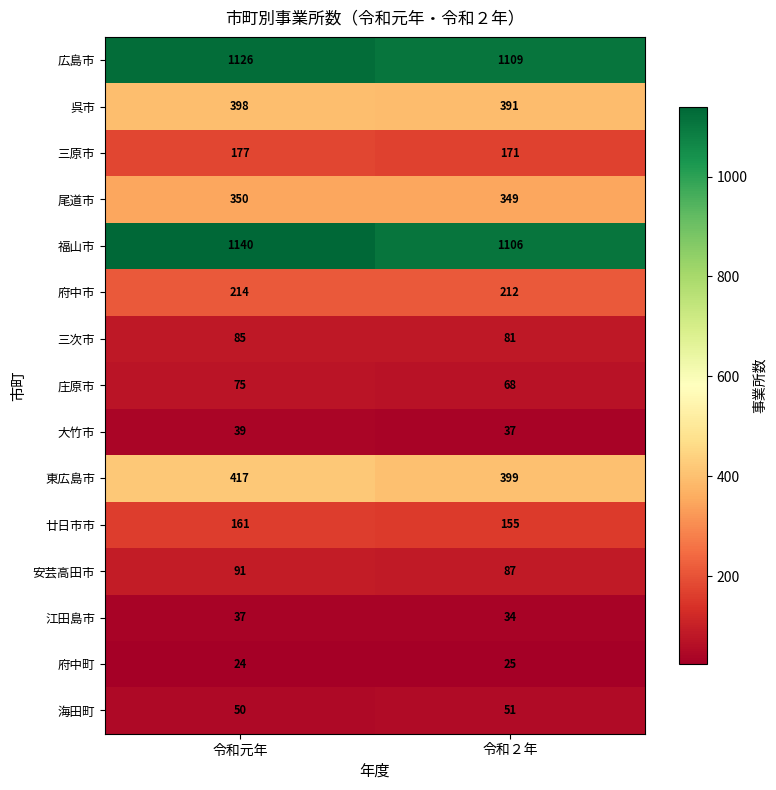

Which series has the largest total across all categories?

福山市